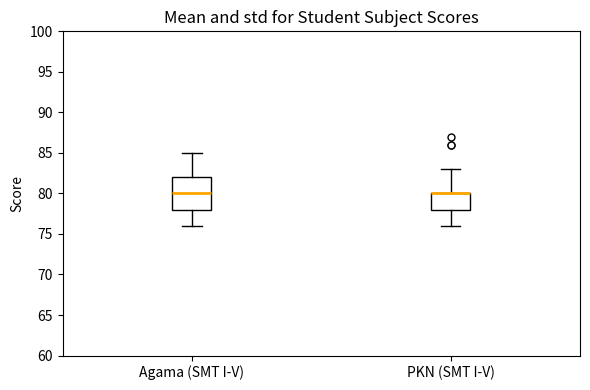

Reading left to right, read every box against the y-axis: the position of its median line, the range the box covers, and the ends of its whiskers. The values are not printed on the chart, so give them approximately, as read against the axis.

Agama (SMT I-V): median 80, box 78 to 82, whiskers 76 to 85
PKN (SMT I-V): median 80 (drawn on the box's upper edge), box 78 to 80, whiskers 76 to 83